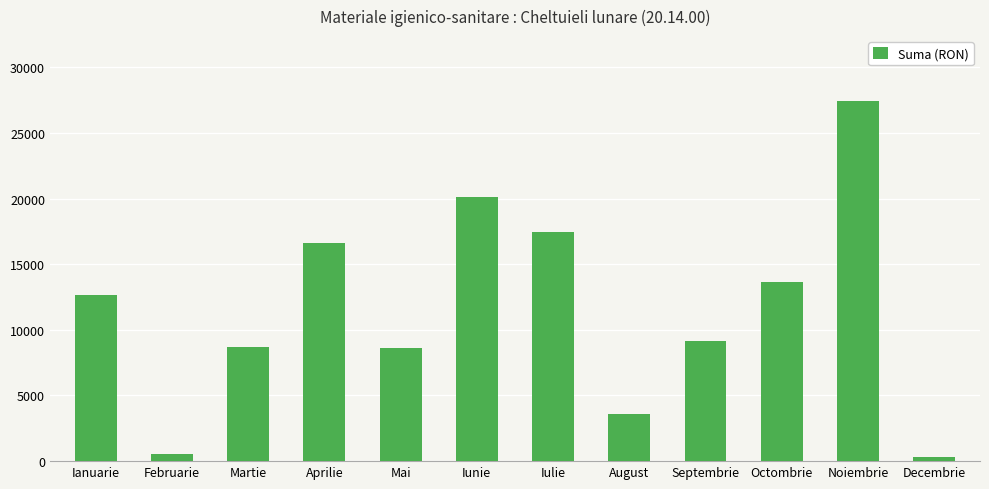

The chart shows a value of 2076.8 at August. True or false?

False